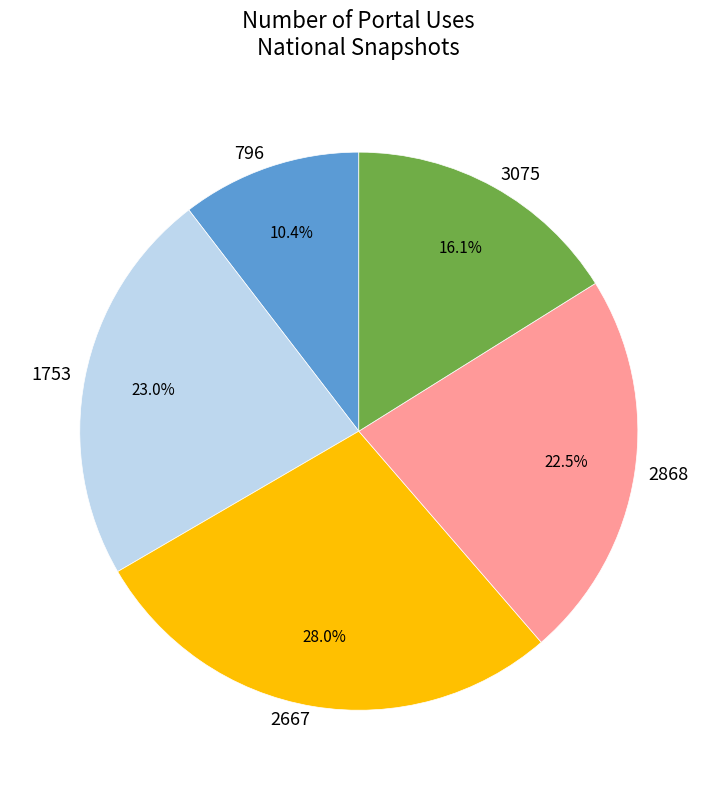

Does 1753 account for over 50% of the chart?

No